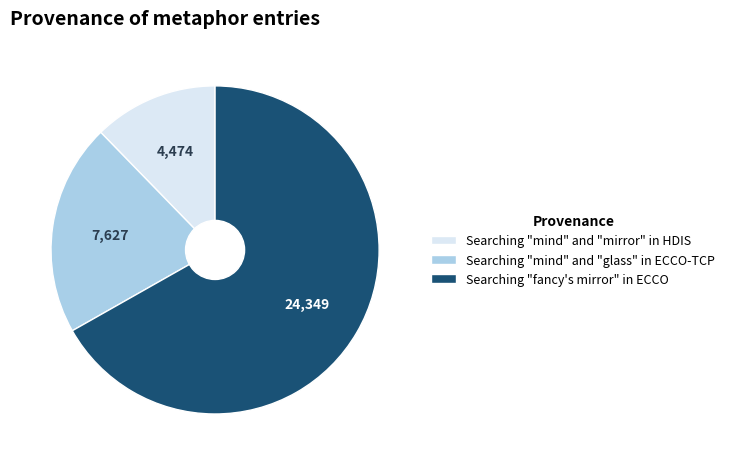

Which category has the smallest portion of the pie?

Searching "mind" and "mirror" in HDIS